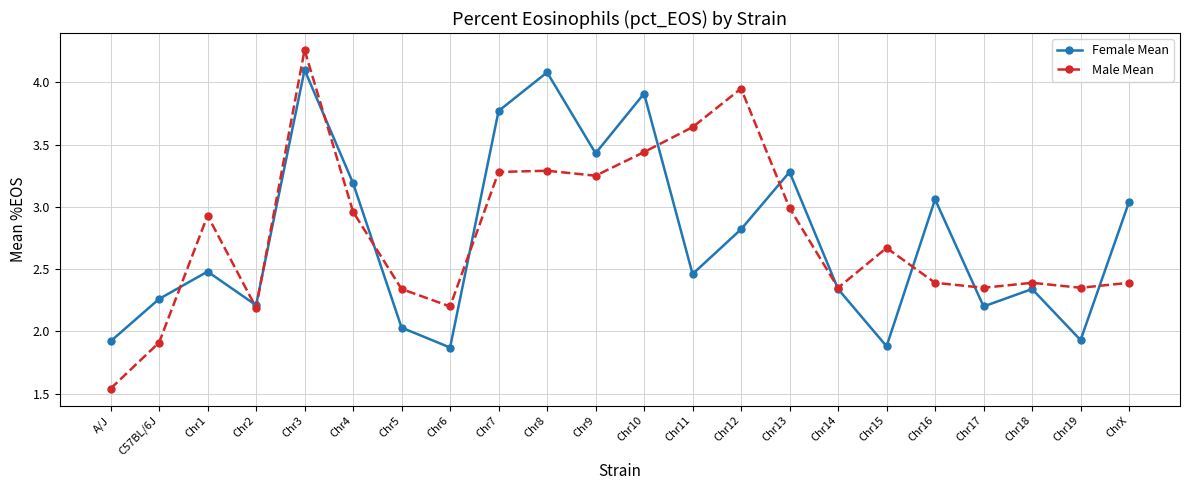

Where is the first local minimum for Female Mean?

Chr2